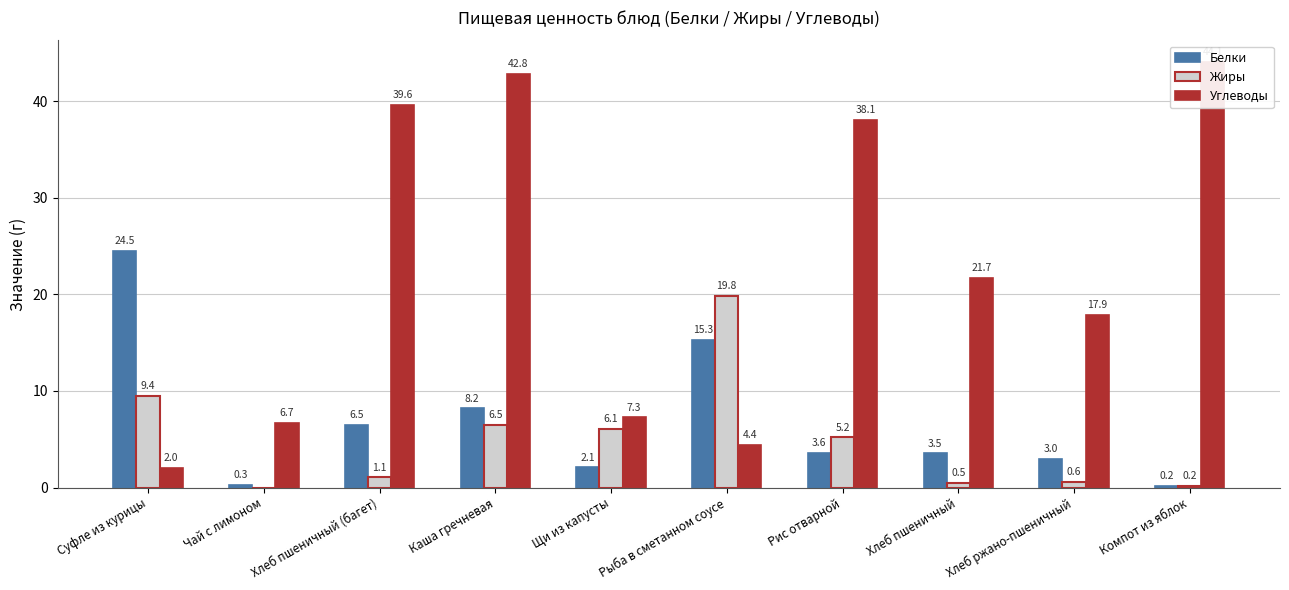

Reading left to right, list all the values displayed in this chart.

Белки: 24.5	0.3	6.5	8.2	2.1	15.3	3.6	3.5	3.0	0.2
Жиры: 9.4	0.0	1.1	6.5	6.1	19.8	5.2	0.5	0.6	0.2
Углеводы: 2.0	6.7	39.6	42.8	7.3	4.4	38.1	21.7	17.9	44.1